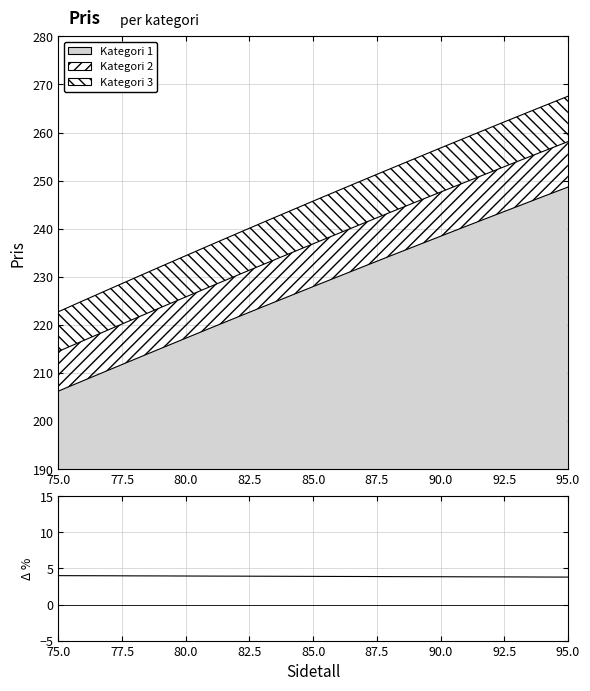

What position from the left is 95.0?

21